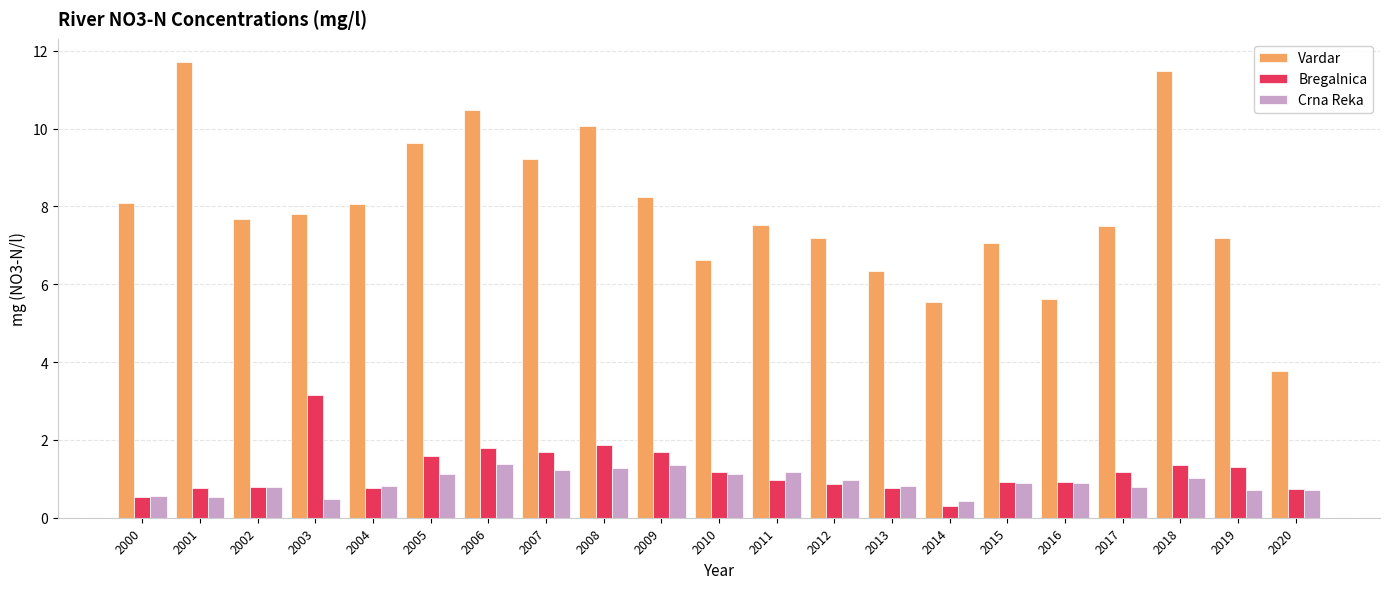

Is the value of Crna Reka at 2016 greater than the value of Bregalnica at 2017?

No